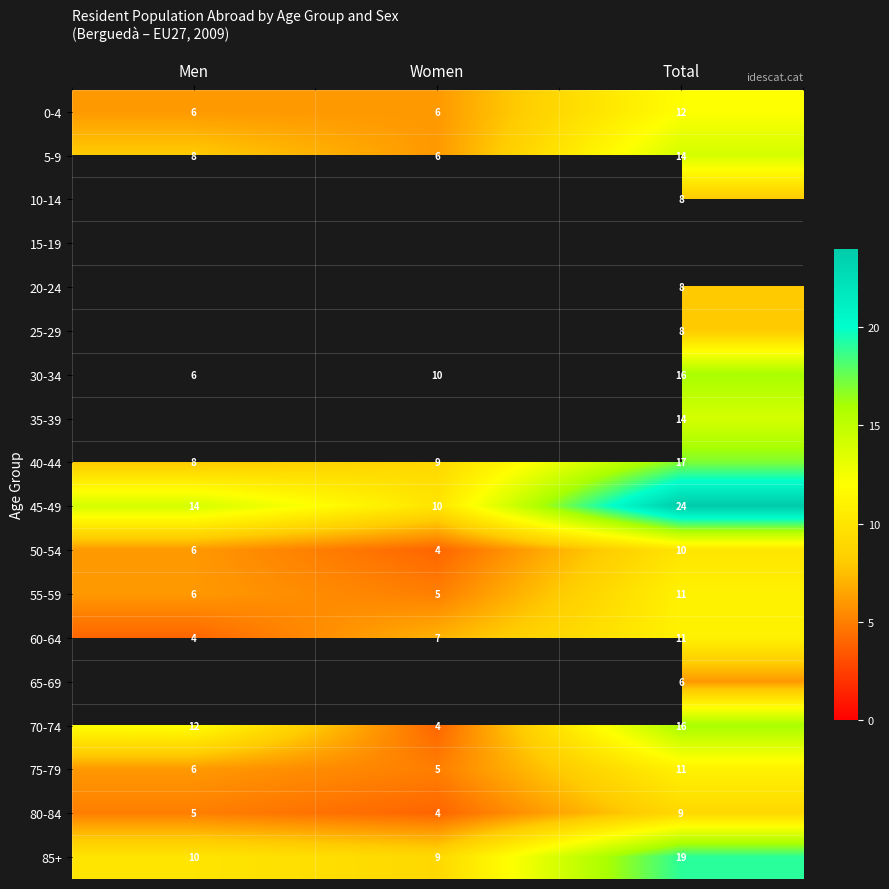

The 0-4 series shows 6 at Men. True or false?

True